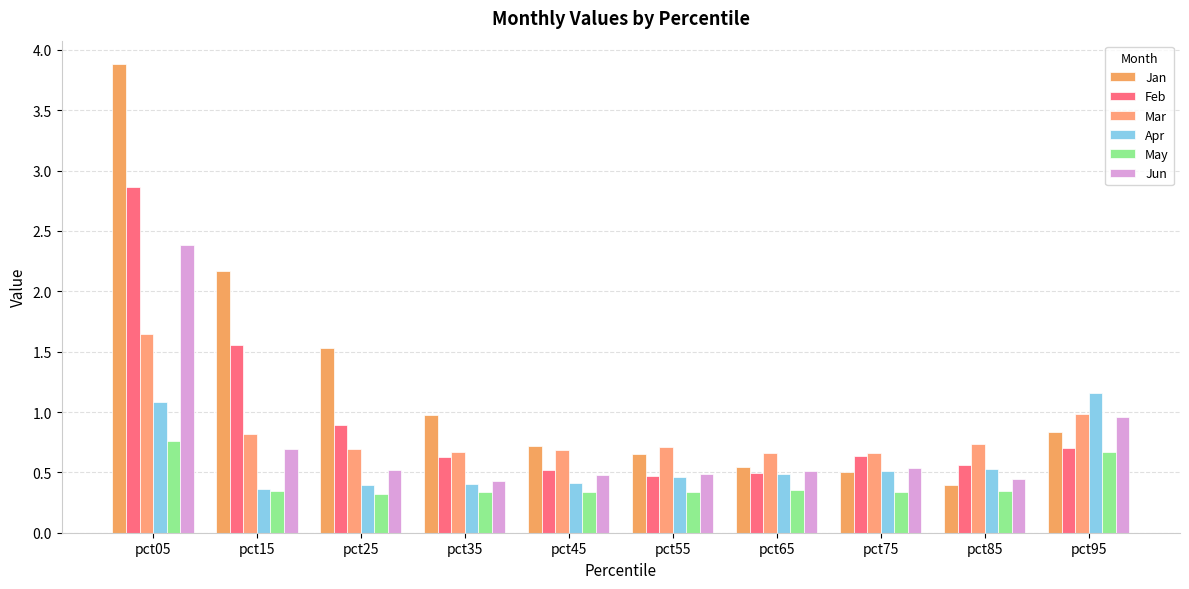

Which series has the widest spread of values?

Jan